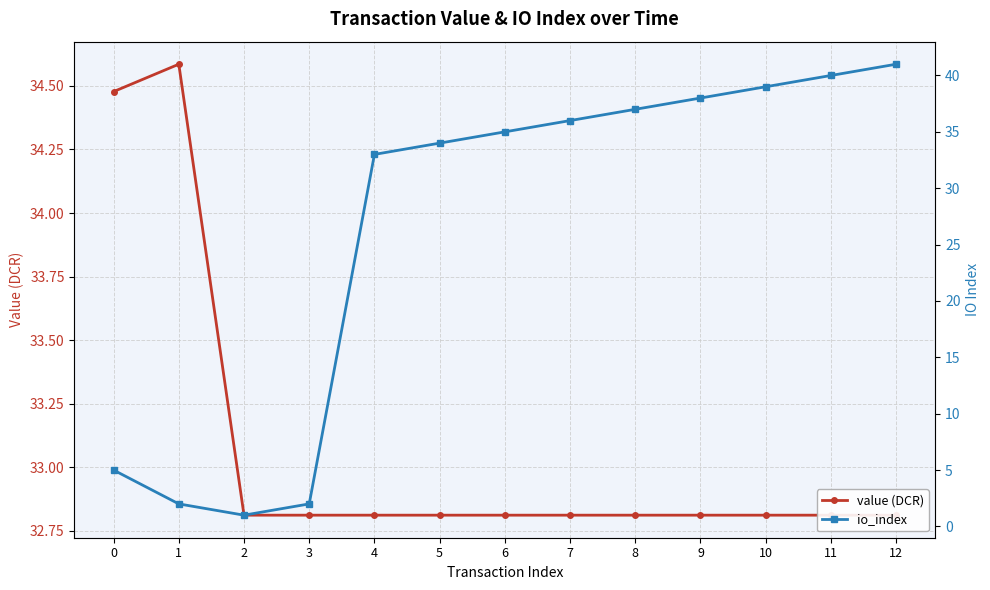

List the labels in order of value (DCR) value, largest first.

1, 0, 2, 3, 4, 5, 6, 7, 8, 9, 10, 11, 12